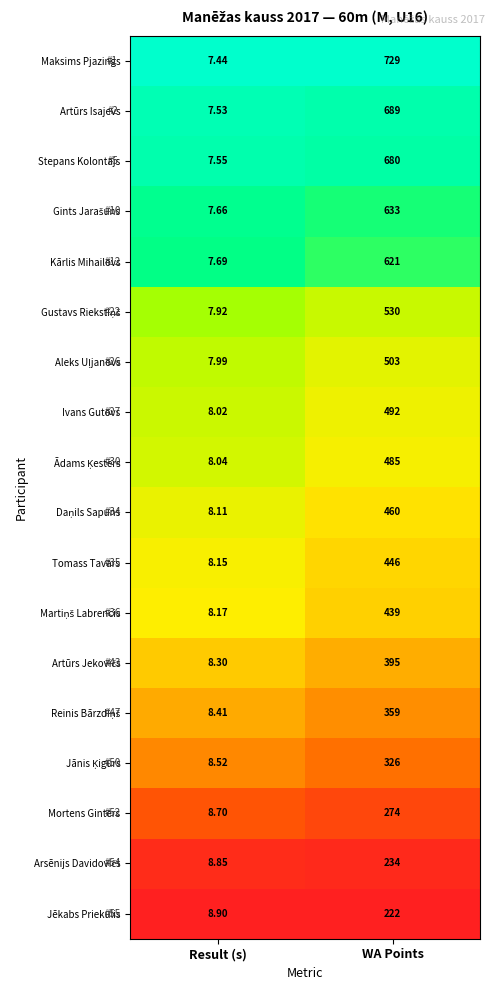

How many distinct data groups are displayed?

18